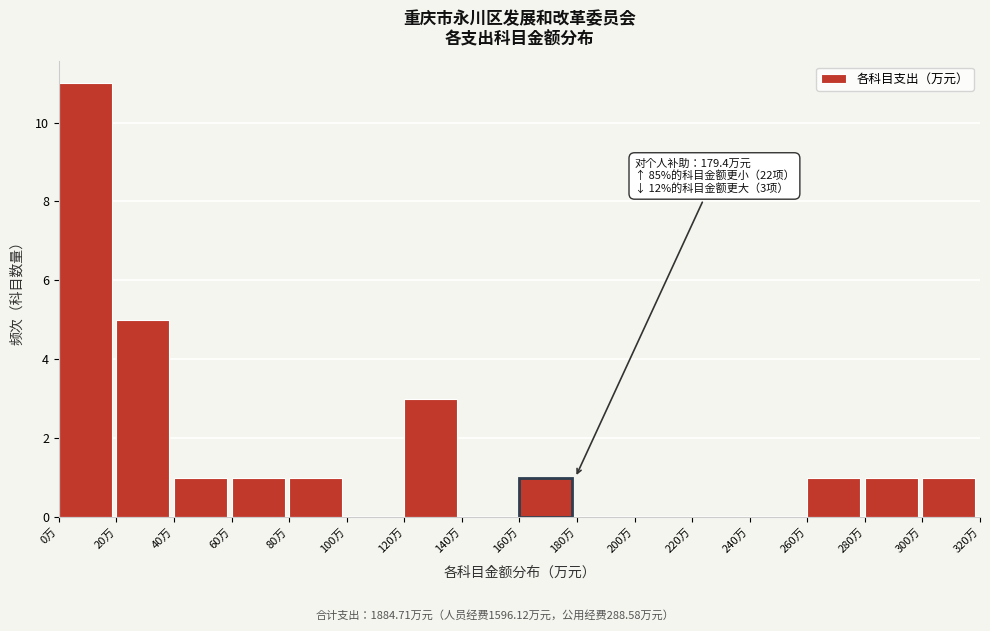

Over which range of the x-axis is the bar tallest?

0 to 20